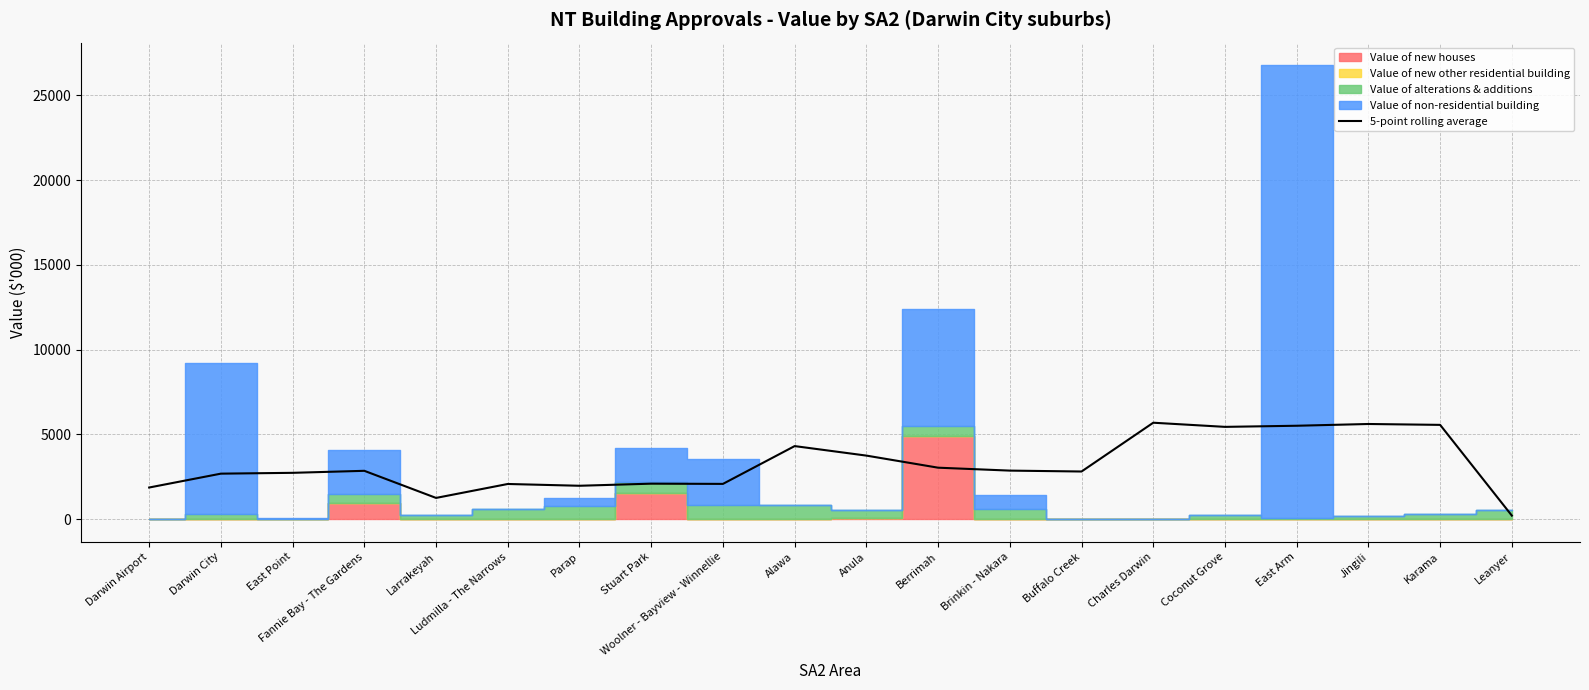

The chart shows a value of 6076.4 at Anula. True or false?

False